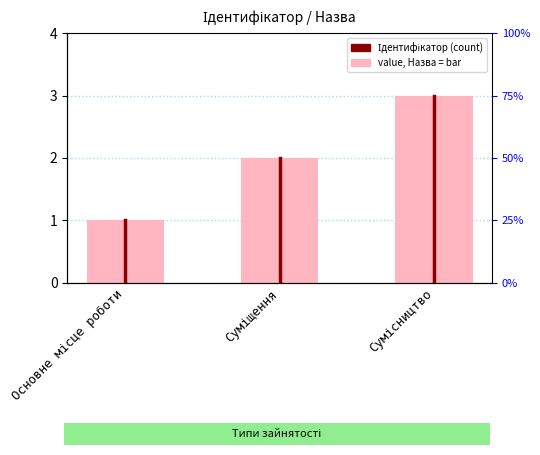

List the labels in order of value, smallest first.

Основне місце роботи, Суміщення, Сумісництво